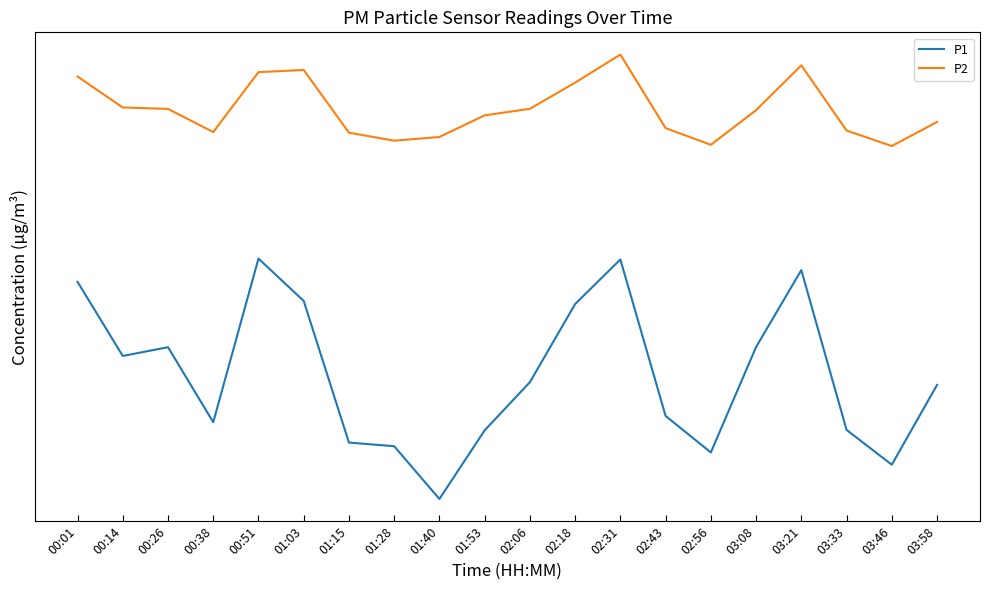

The P2 series shows 13.9 at 03:46. True or false?

False